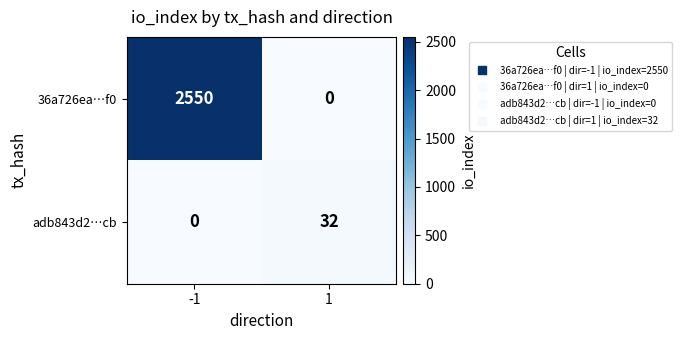

What is the approximate value of adb843d2…cb at 1?

32